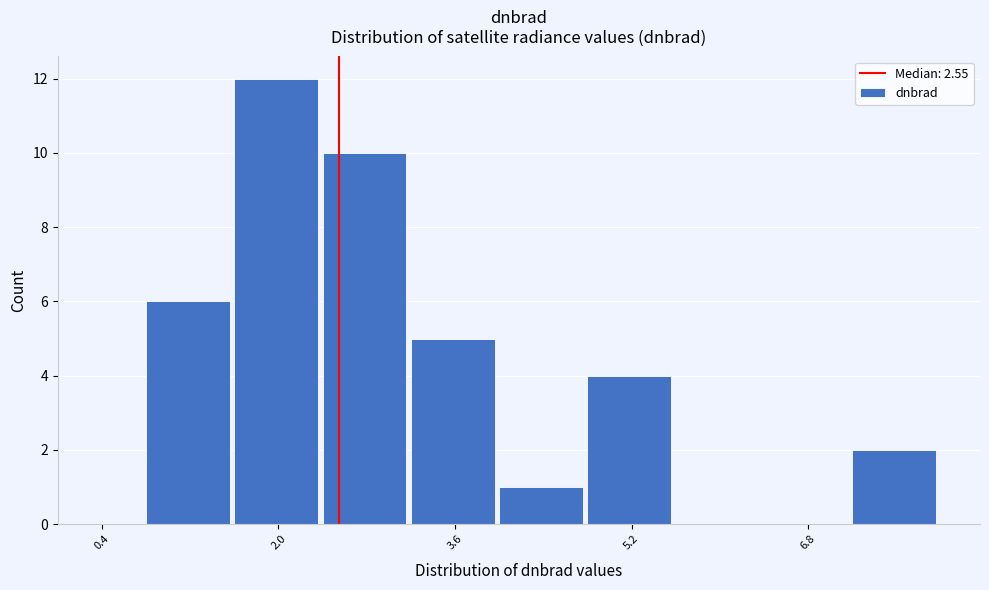

What is the height of the bar covering 1.6 to 2.4 on the x-axis? The values are not printed on the chart, so give them approximately, as read against the axis.

12